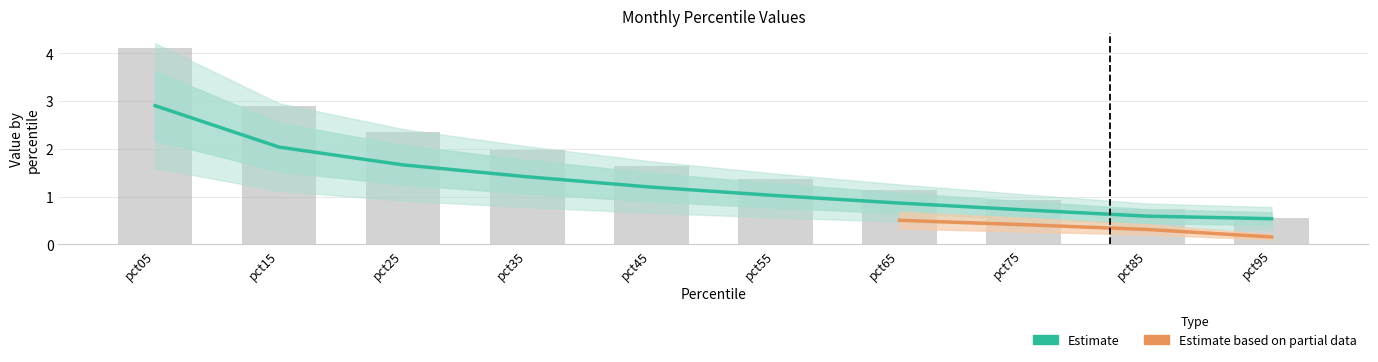

At which category is the sum across all series the highest?

pct05